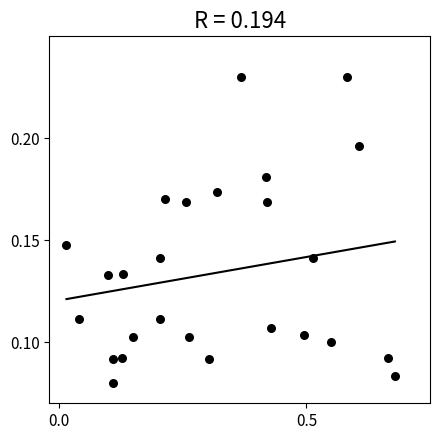

What is the range of X values (max minus min)?

0.7